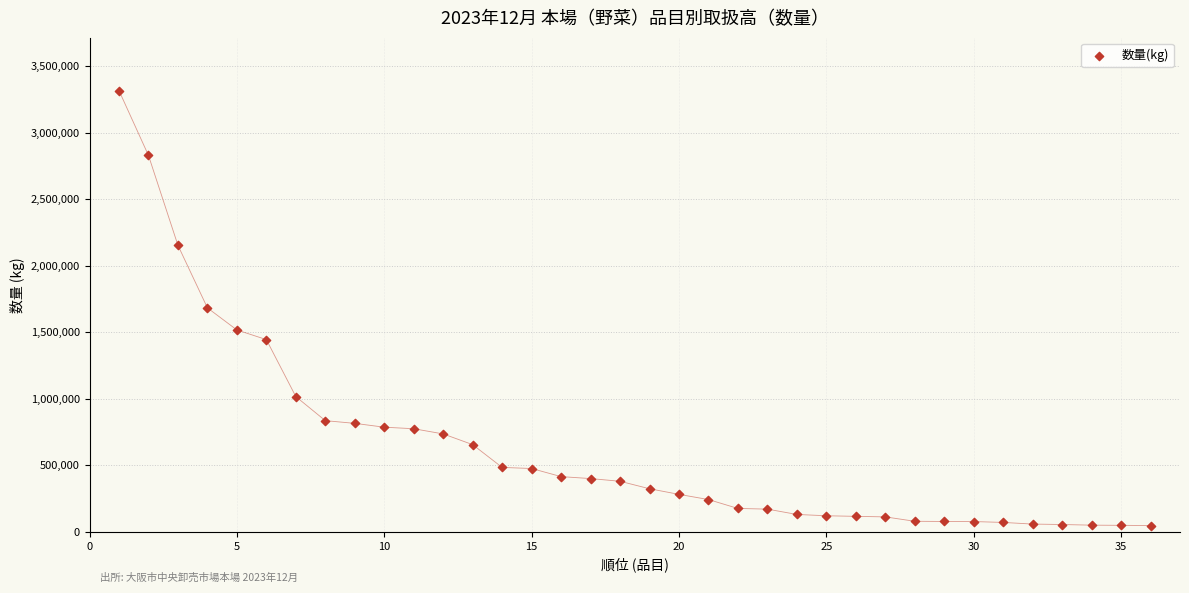

What is the range of Y values (max minus min)?

3269604